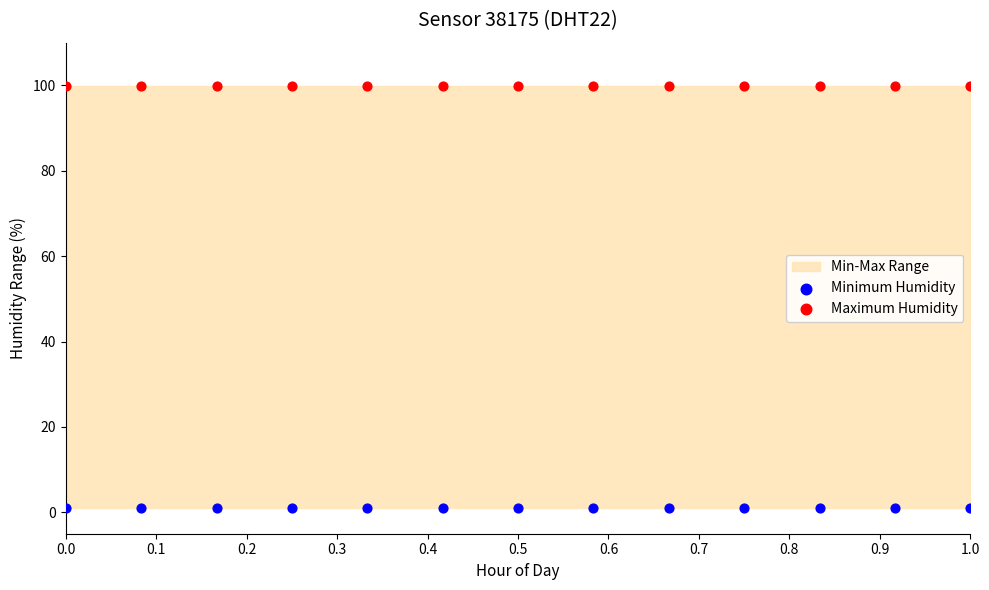

Which series reaches the minimum Y coordinate?

Minimum Humidity